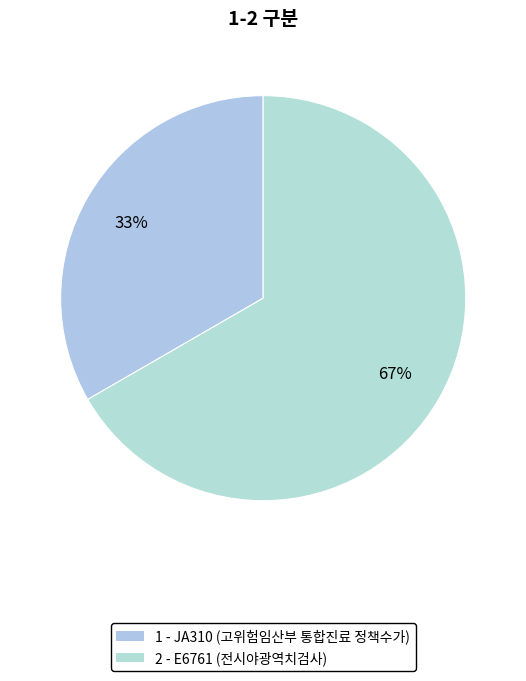

Which slice is the smallest?

JA310